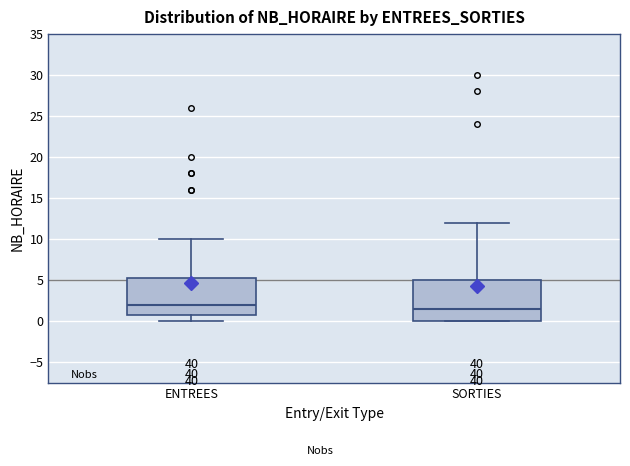

Where is the lower edge of the box for SORTIES on the y-axis? The values are not printed on the chart, so give them approximately, as read against the axis.

0.0